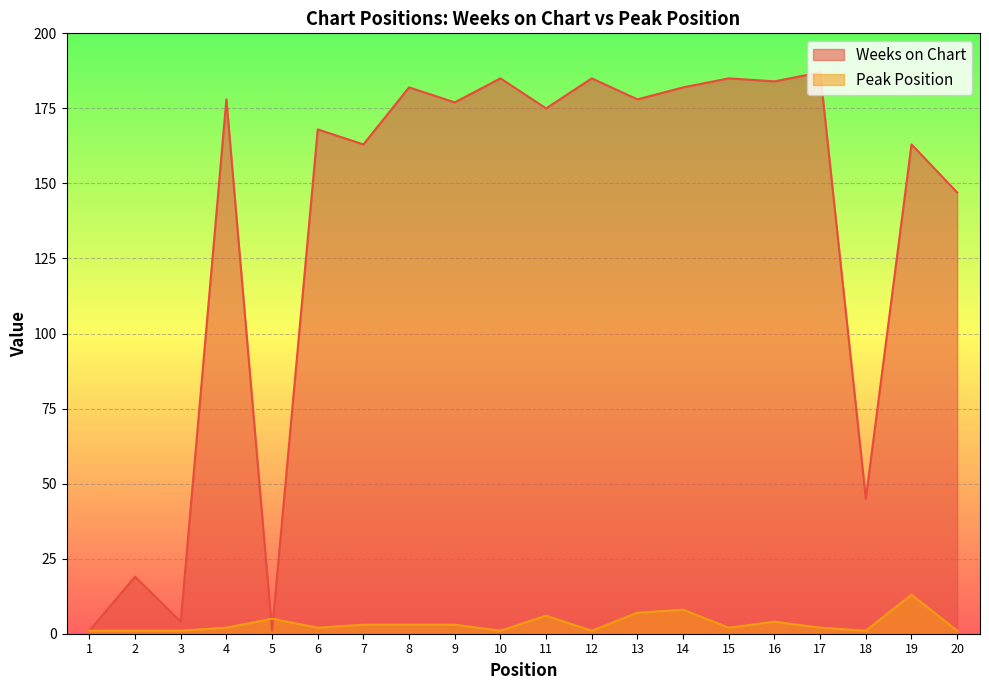

How many interior local valleys does the Weeks on Chart series have?

8